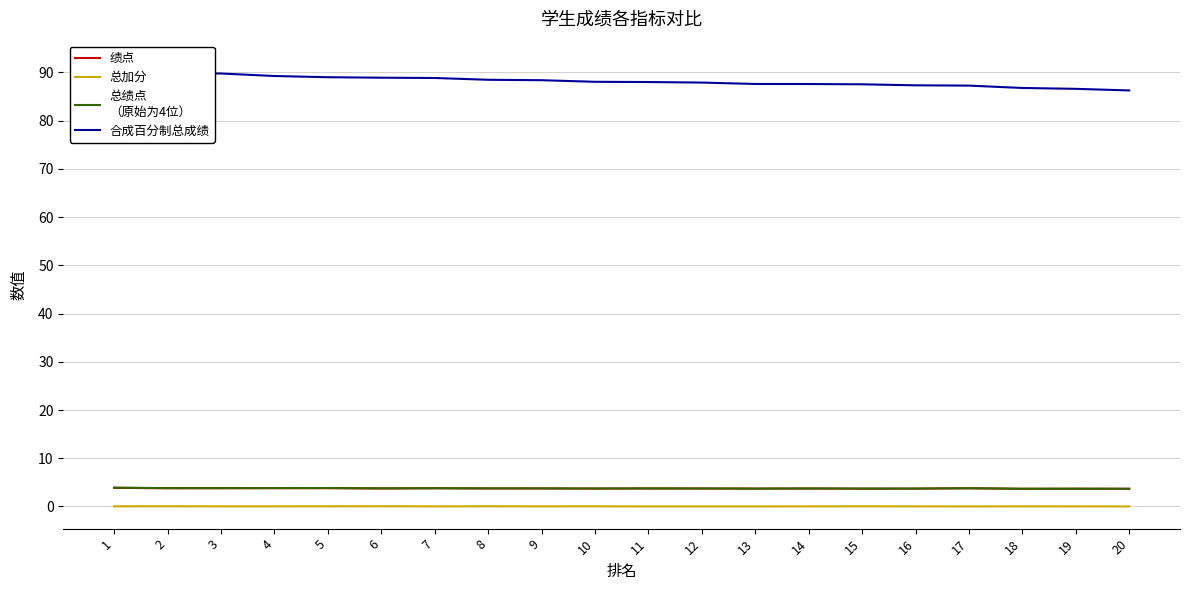

True or false: 绩点 and 合成百分制总成绩 cross at least once.

False